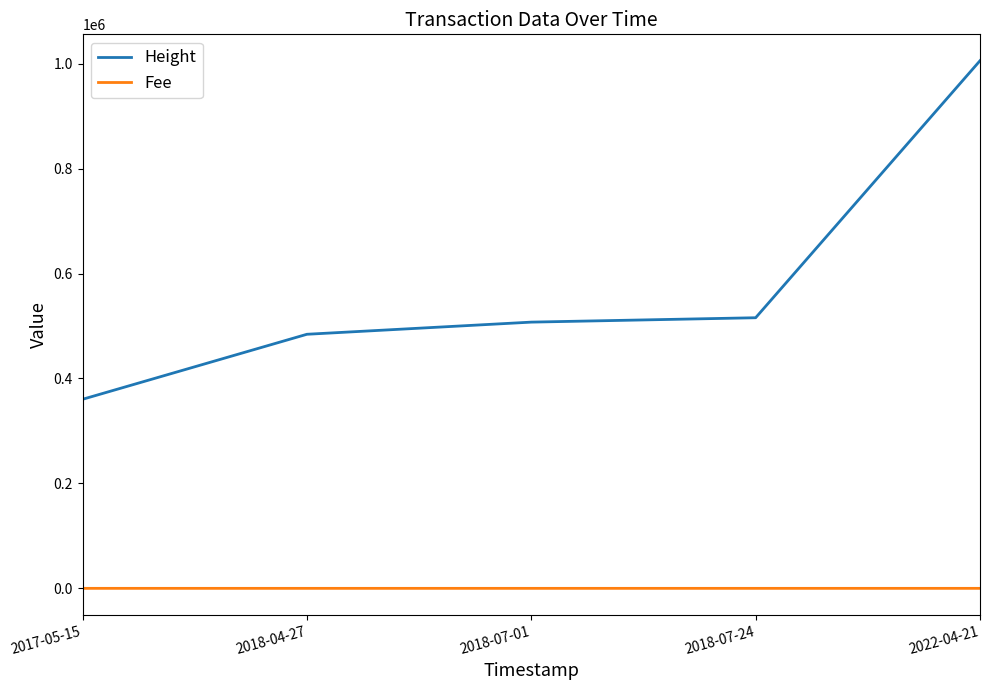

What is the difference between the highest and lowest values at 2018-07-01?

507363.0